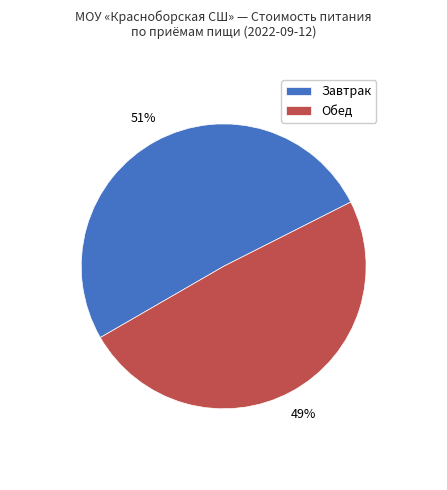

Which slice is the largest?

Завтрак